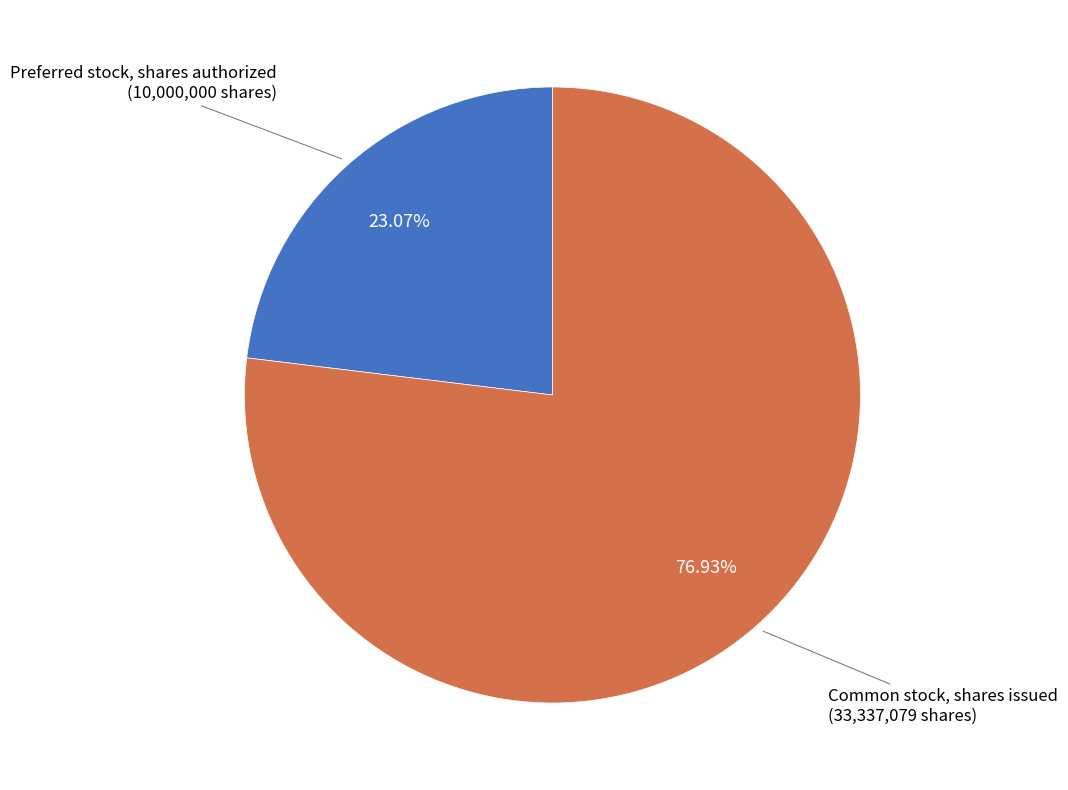

What is the largest slice in the pie chart?

Common stock, shares issued